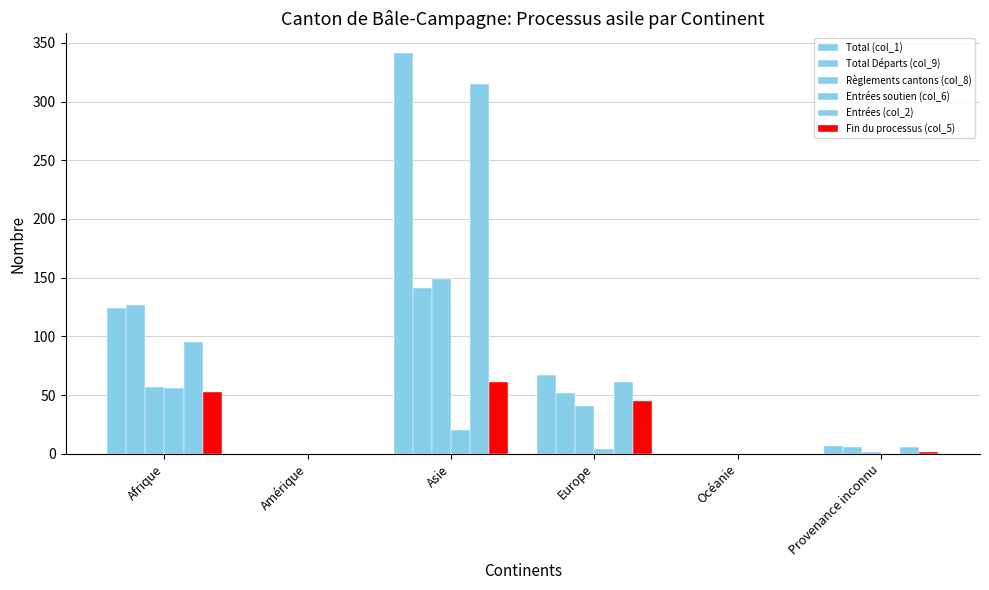

What is the difference between the Entrées (col_2) values at Océanie and Provenance inconnu?

6